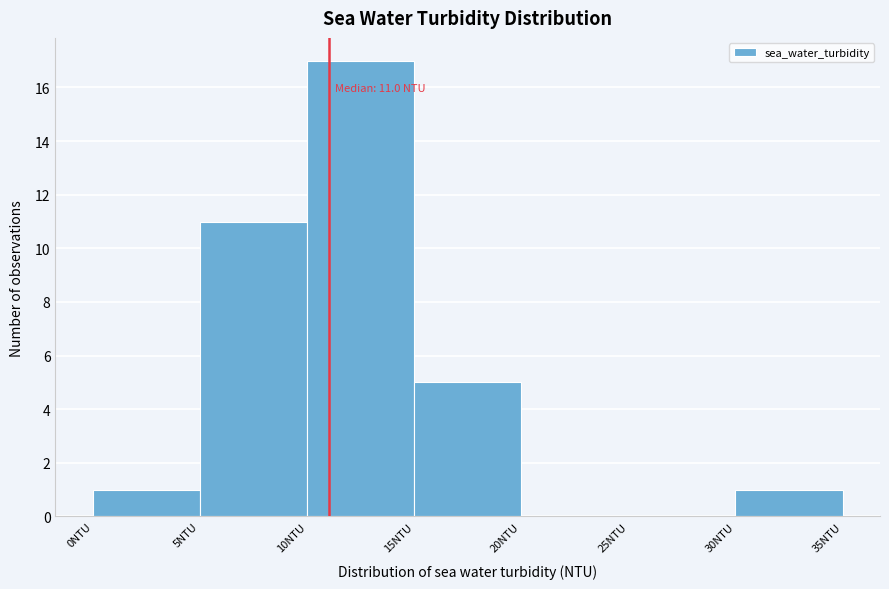

Over which range of the x-axis is the bar tallest?

10 to 15